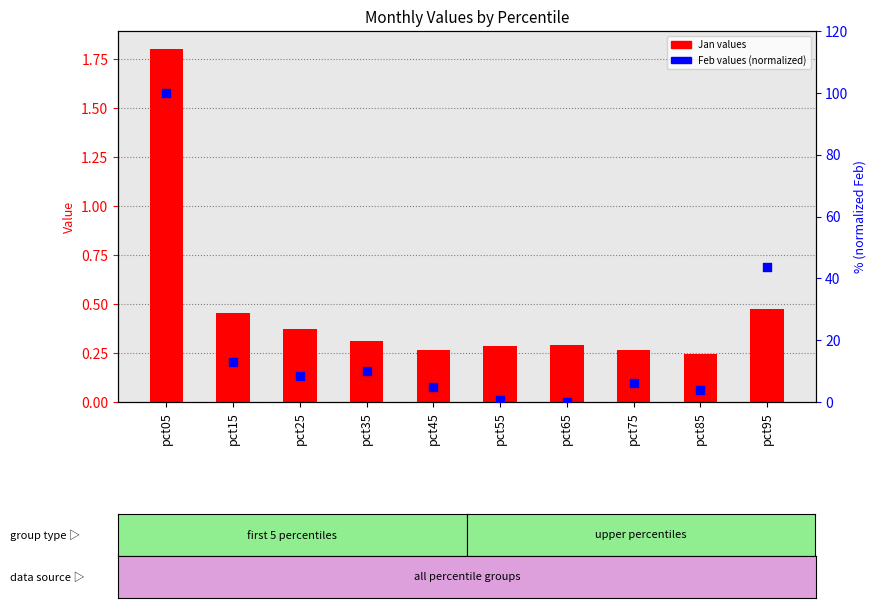

Which series has the largest total across all categories?

Feb values (normalized %)